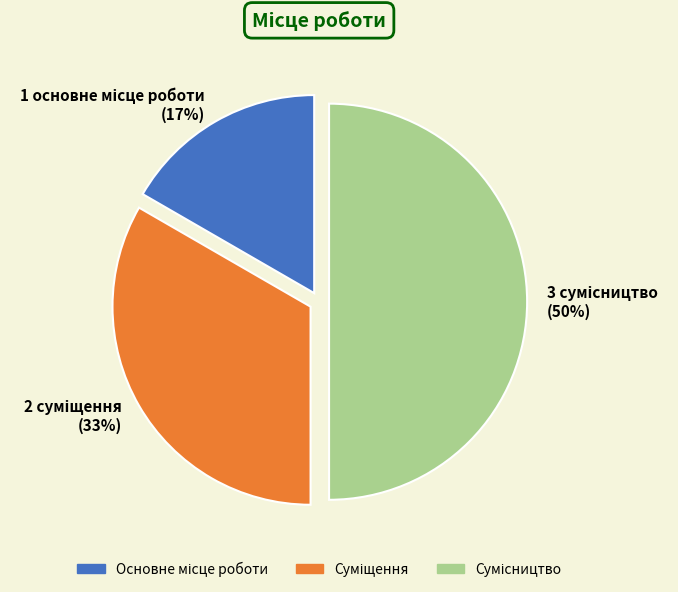

To the nearest percent, what is the difference between the largest and smallest slice percentages?

33%